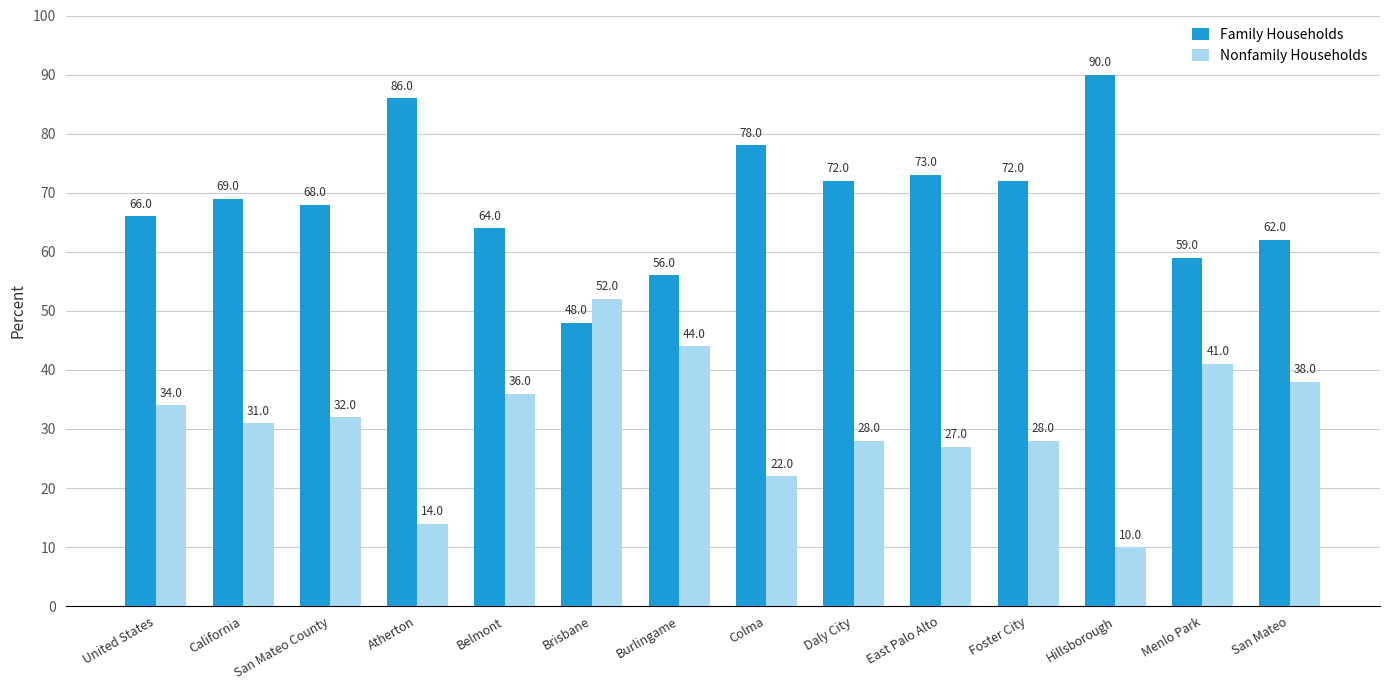

At how many categories does at least one series exceed 29?

14